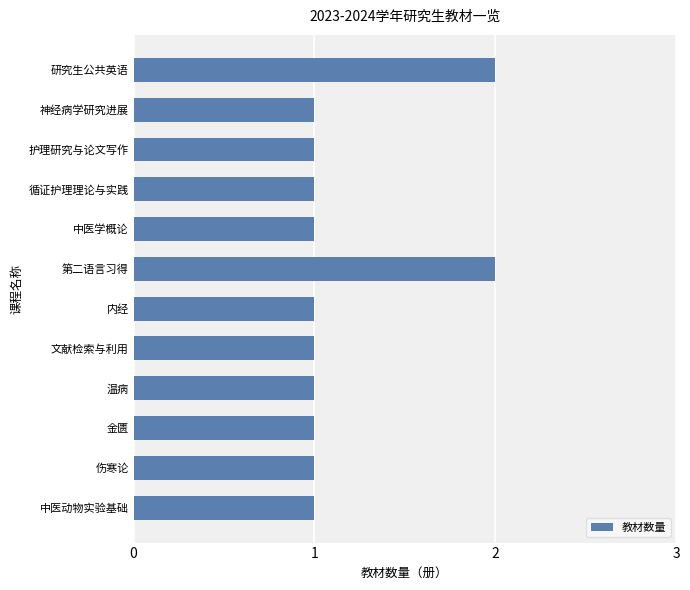

The value at 内经 is 1. True or false?

True